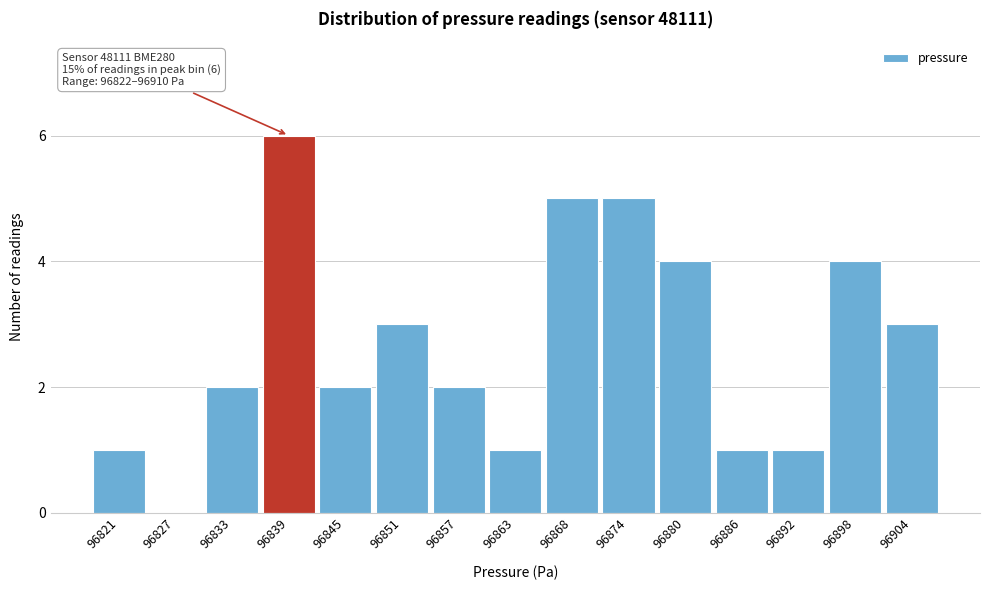

Reading right to left, transcribe all the data shown in this chart.

96904=3	96898=4	96892=1	96886=1	96880=4	96874=5	96868=5	96863=1	96857=2	96851=3	96845=2	96839=6	96833=2	96827=0	96821=1